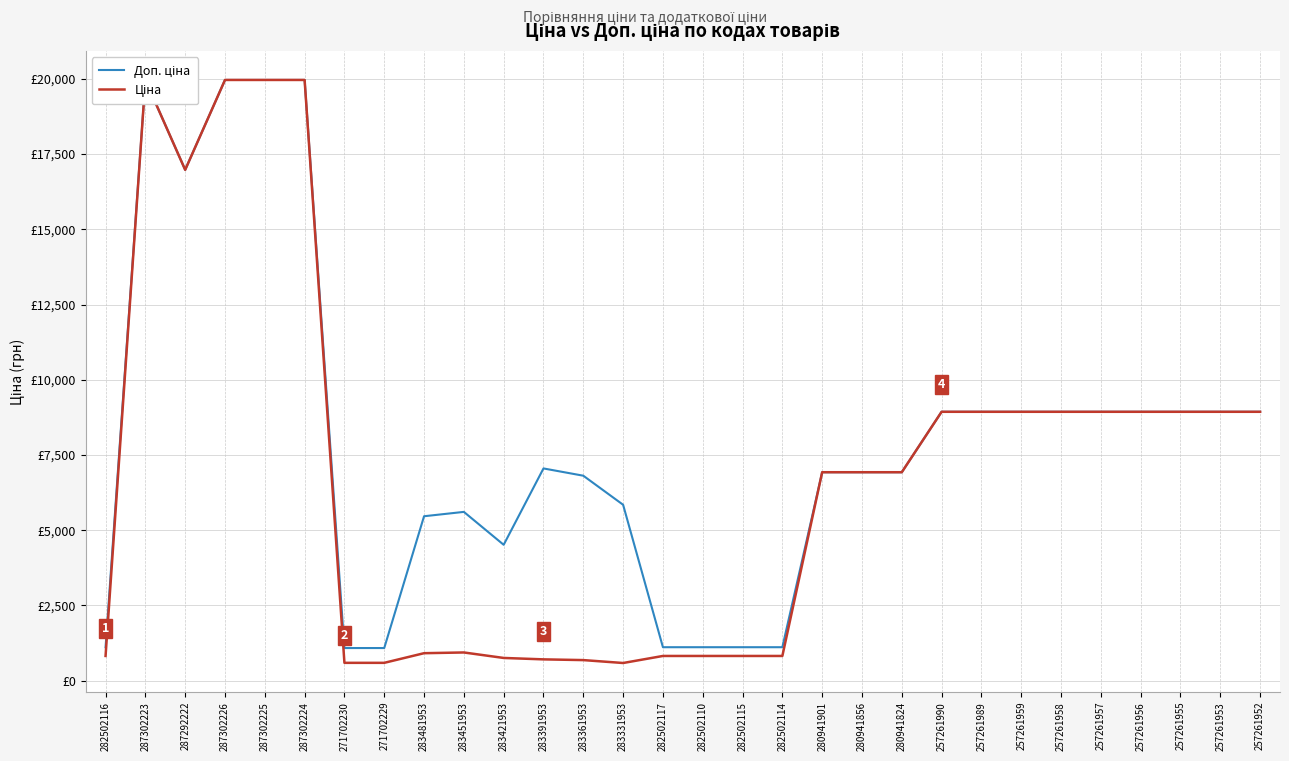

True or false: Ціна and Доп. ціна intersect in this chart.

False